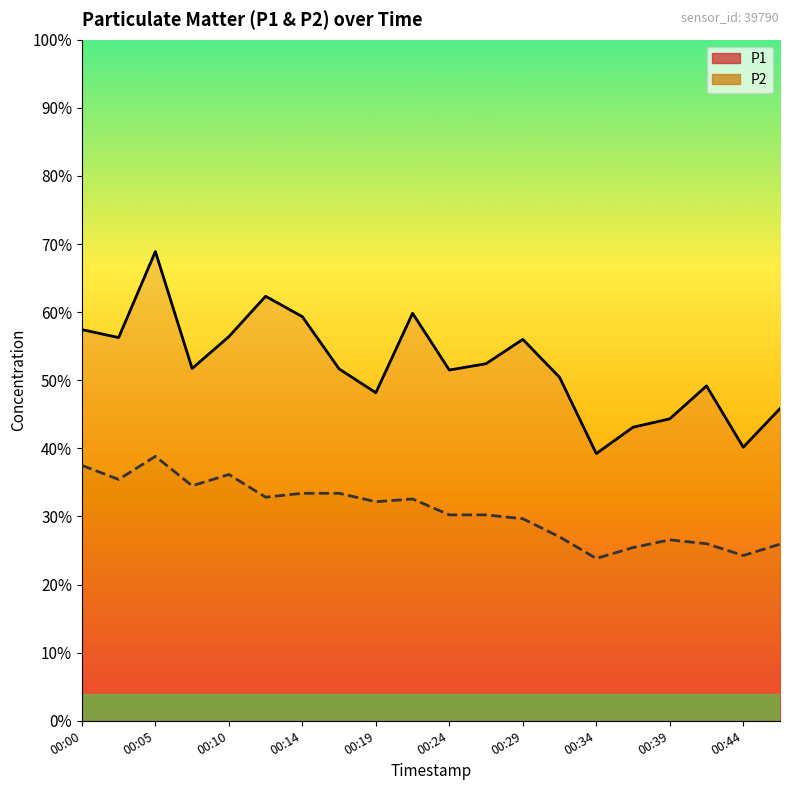

Reading left to right, transcribe all the data shown in this chart.

P1: 17.2	16.9	20.7	15.5	16.9	18.7	17.8	15.5	14.4	17.9	15.4	15.7	16.8	15.1	11.8	12.9	13.3	14.8	12.1	13.8
P2: 11.2	10.6	11.7	10.3	10.8	9.8	10.0	10.0	9.7	9.8	9.1	9.1	8.9	8.1	7.2	7.6	8.0	7.8	7.3	7.8